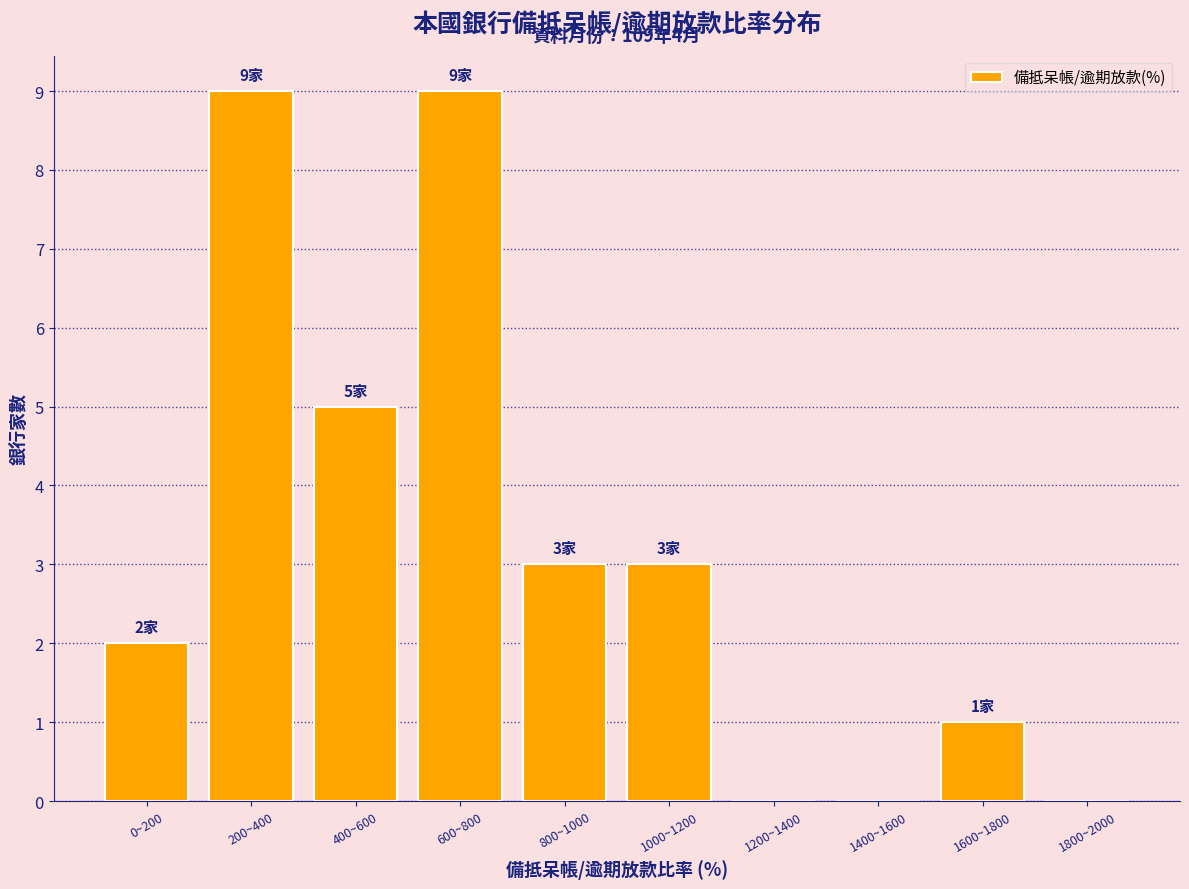

Reading right to left, list all the values displayed in this chart.

1800~2000=0	1600~1800=1	1400~1600=0	1200~1400=0	1000~1200=3	800~1000=3	600~800=9	400~600=5	200~400=9	0~200=2